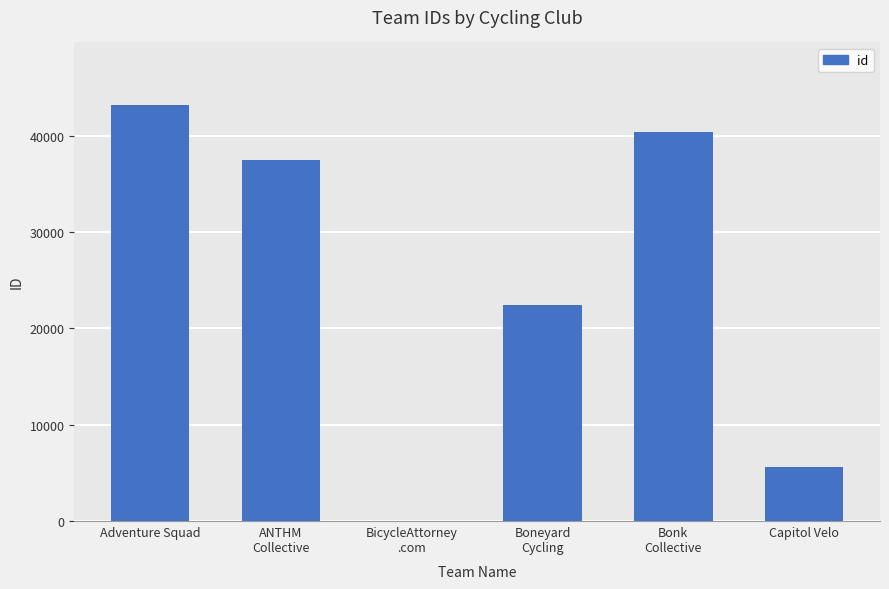

What is the sum of all values?

149265